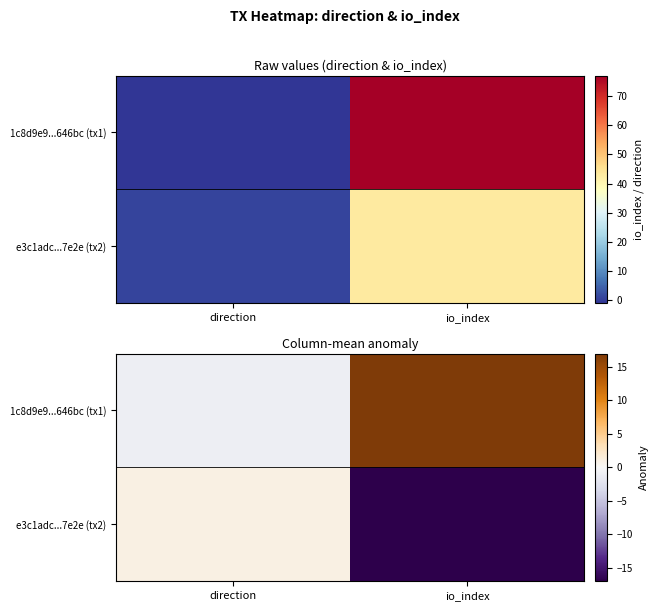

What is the sum of all e3c1adc...7e2e (tx2) values?

-16